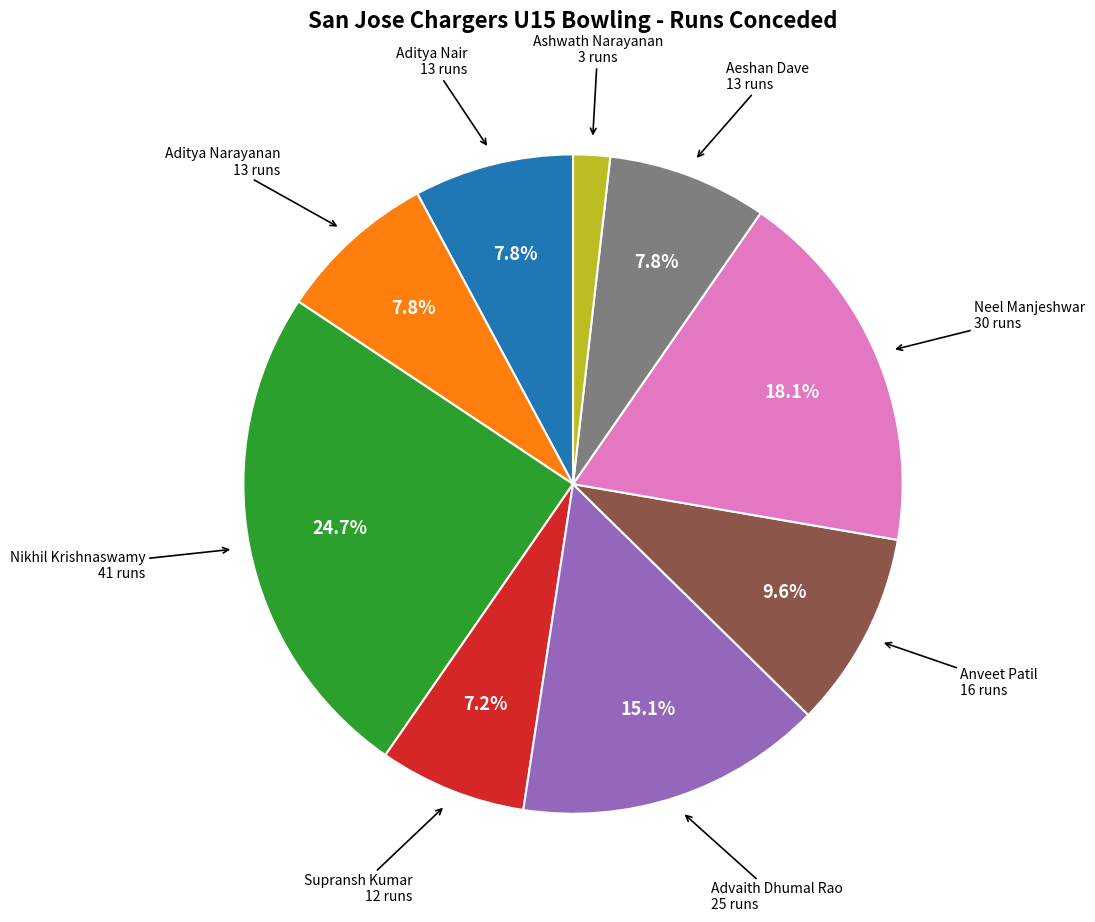

Is there a majority slice in this chart?

No